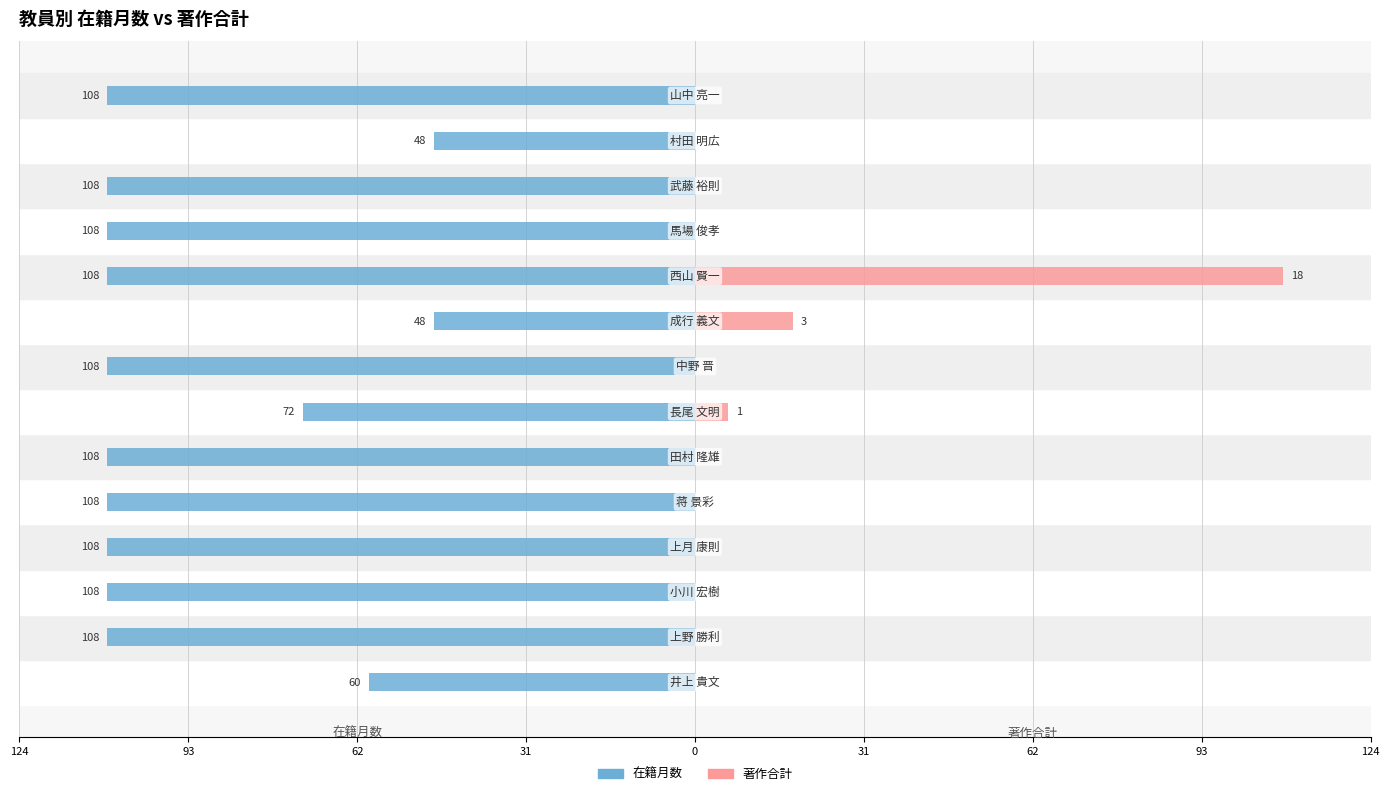

Are the bars grouped side by side (vs. stacked)?

Yes